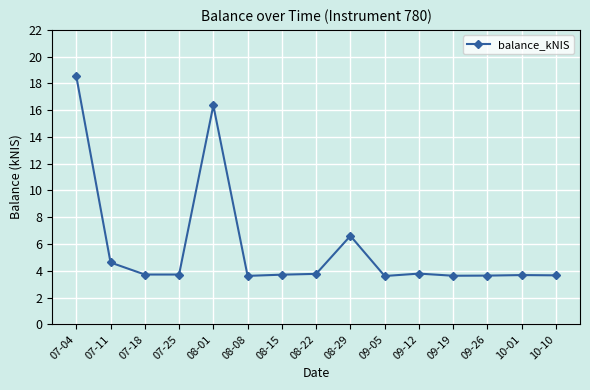

What is the label of the 8th point from the left?

08-22